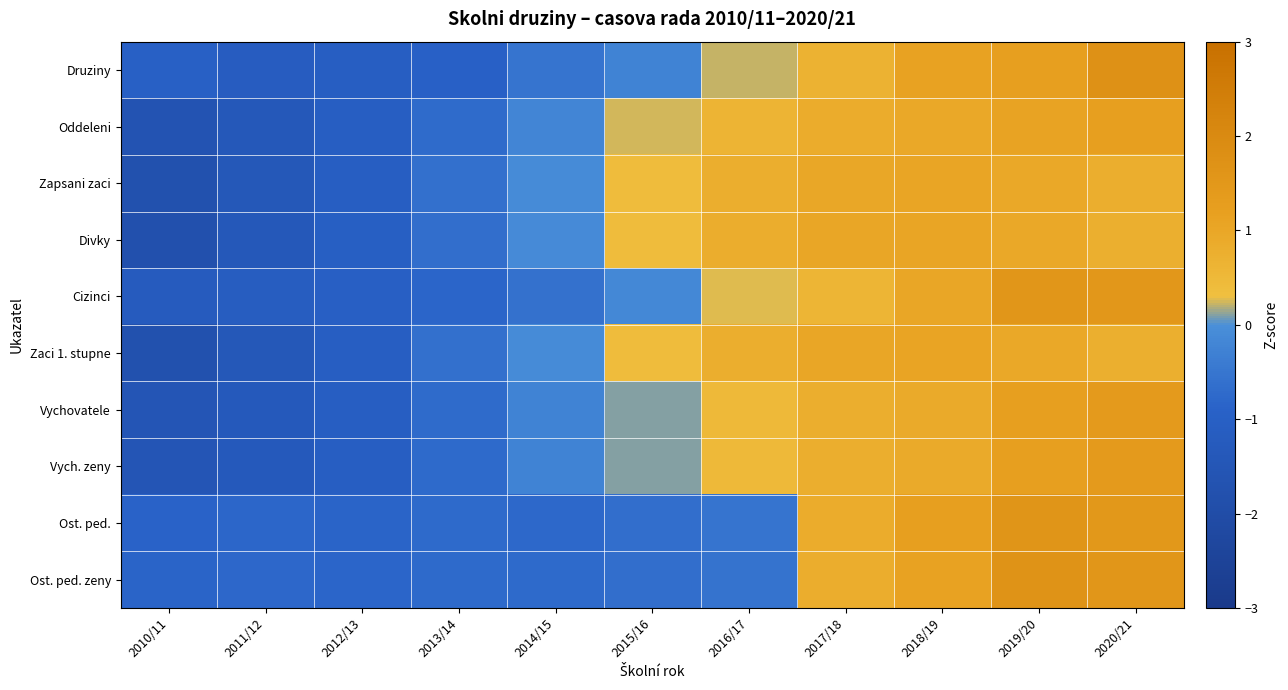

Count the number of data series in this chart.

10